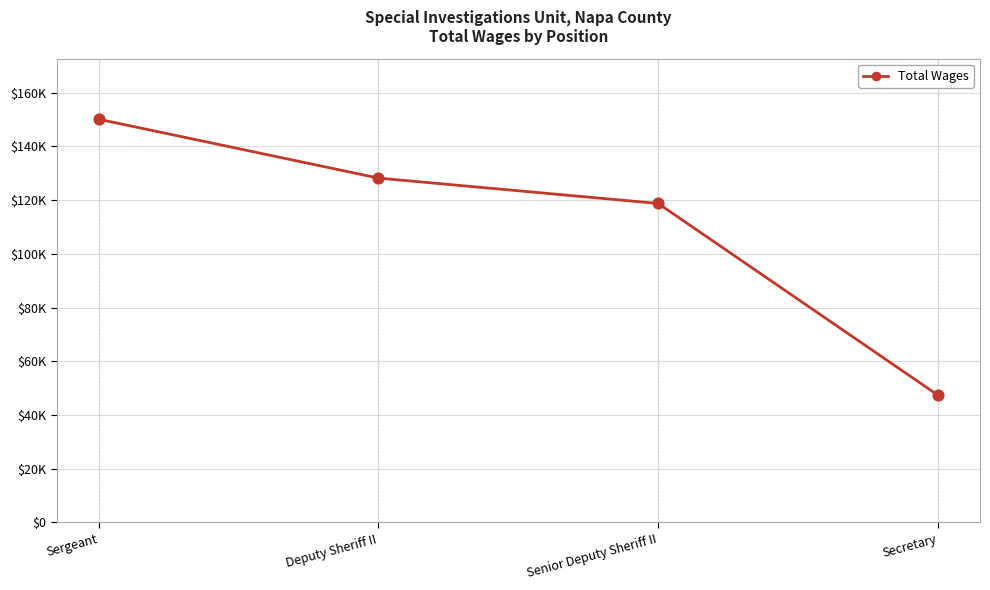

Approximately how many times larger is the value at Sergeant compared to Senior Deputy Sheriff II?

1.3